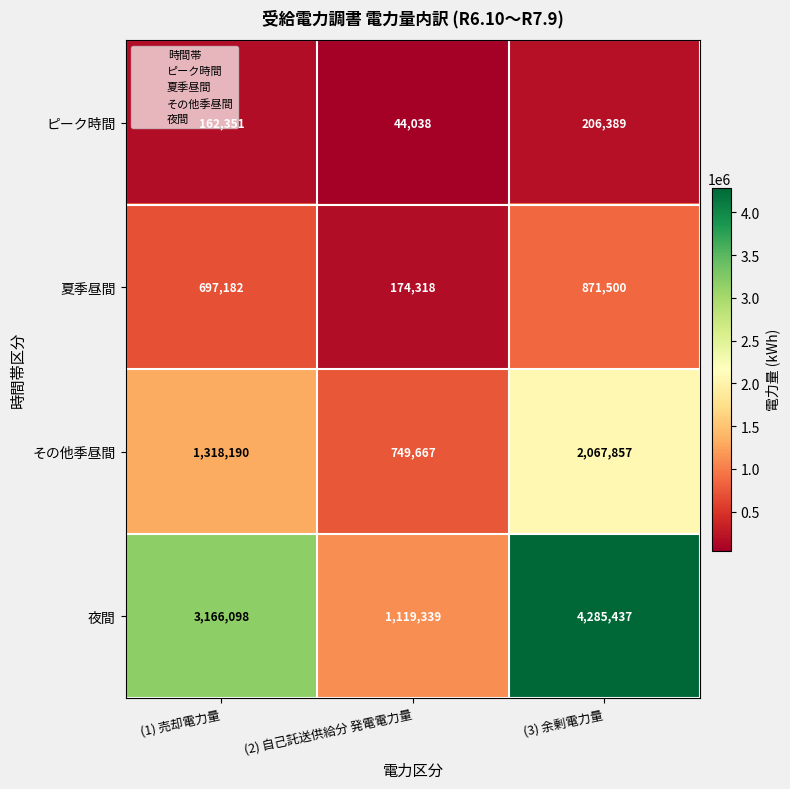

List the labels in order of 夏季昼間 value, smallest first.

(2) 自己託送供給分 発電電力量, (1) 売却電力量, (3) 余剰電力量